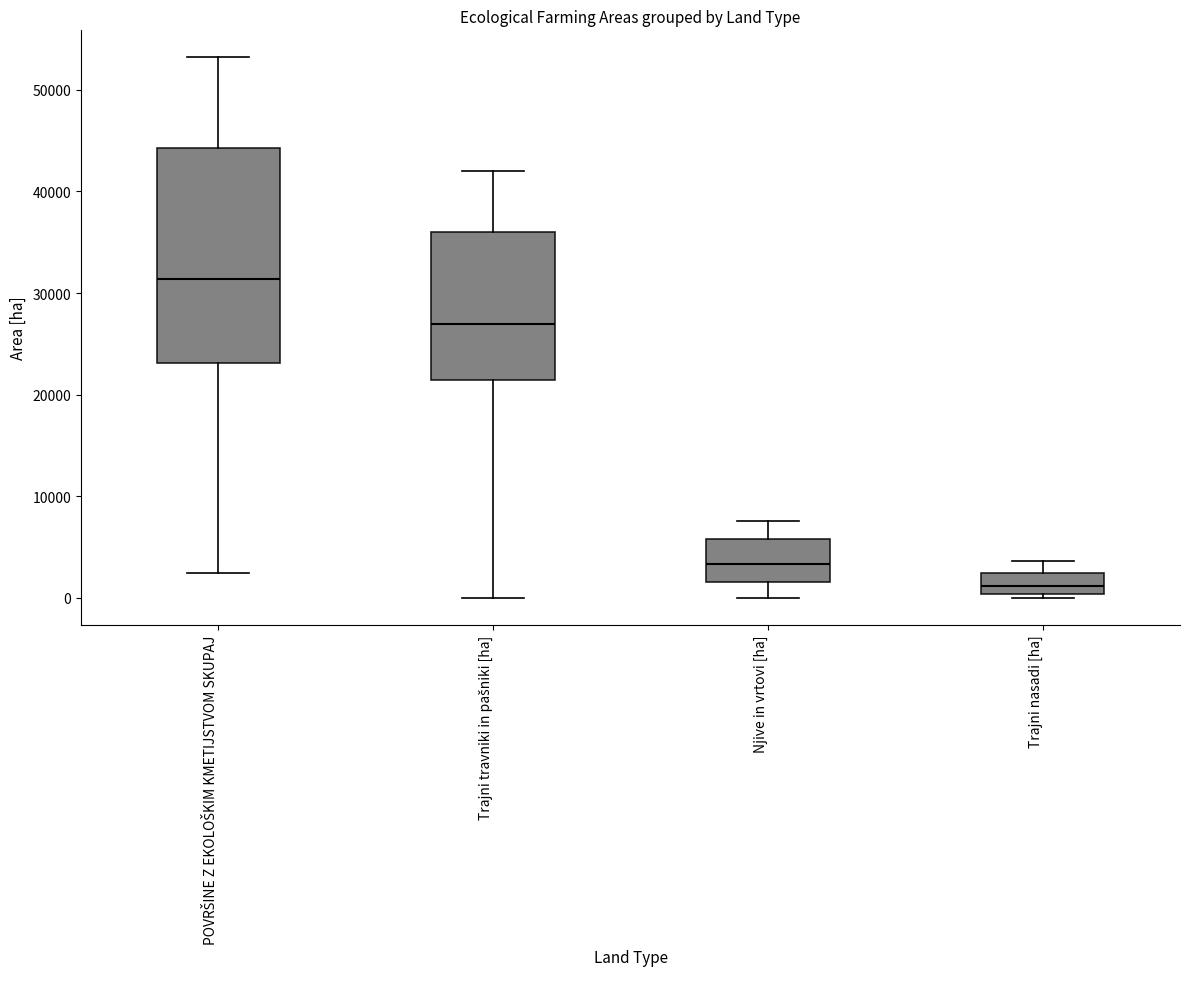

Where is the lower edge of the box for Trajni nasadi [ha] on the y-axis? The values are not printed on the chart, so give them approximately, as read against the axis.

0